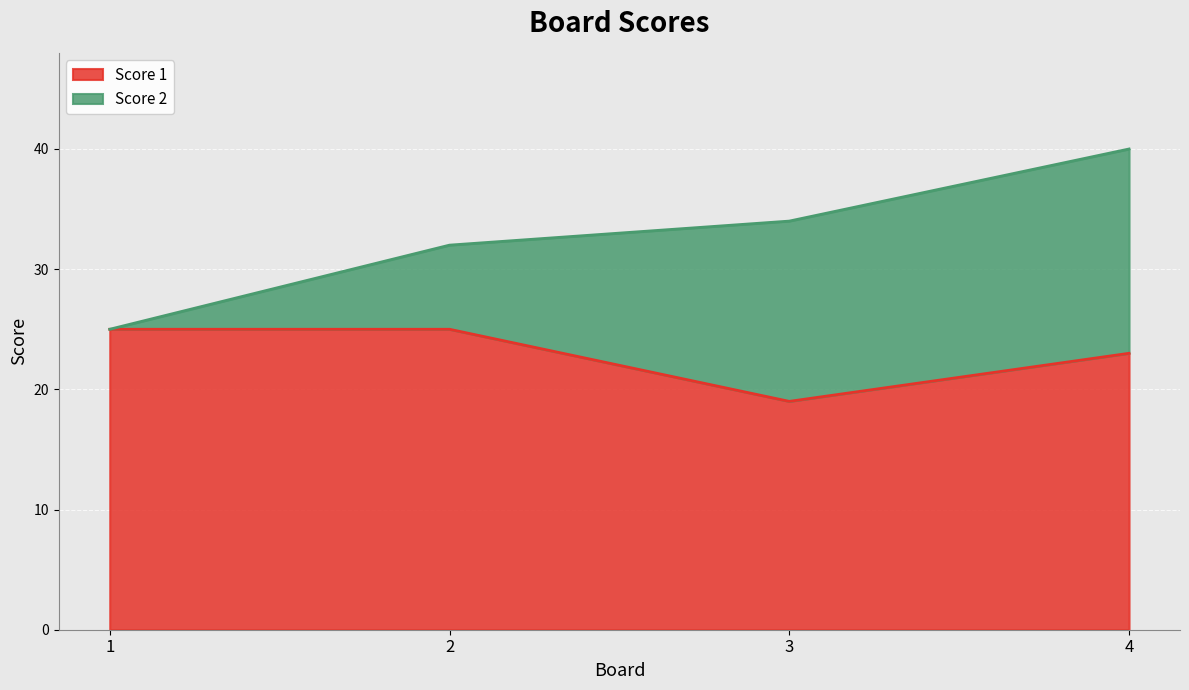

What is the smallest value displayed?

19